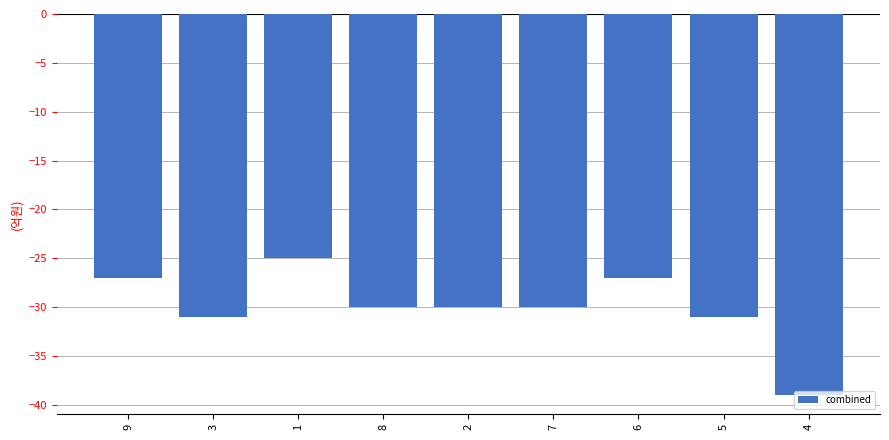

What is the difference between the maximum and minimum values?

14